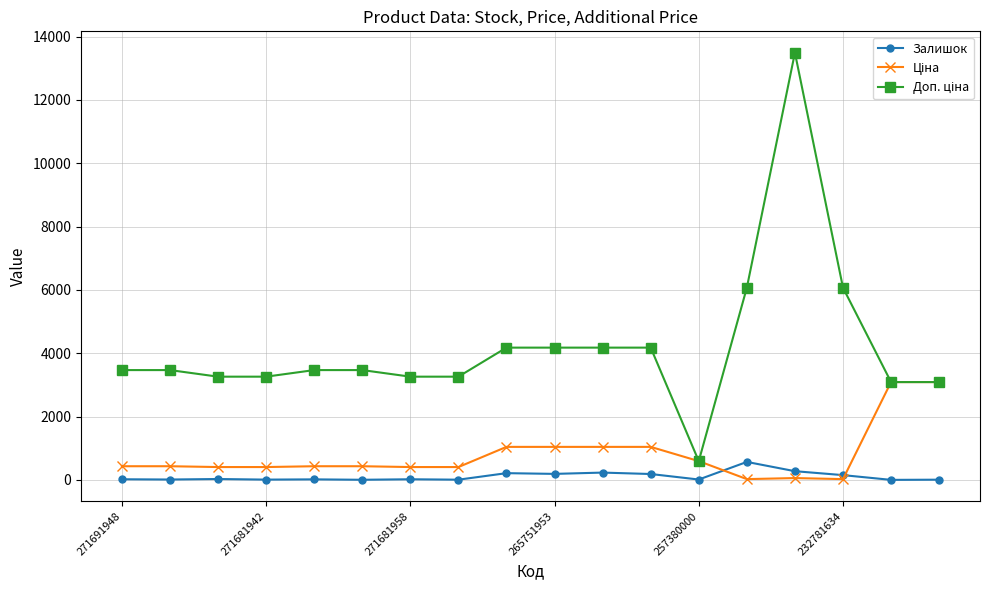

What is the smallest value displayed?

3.0